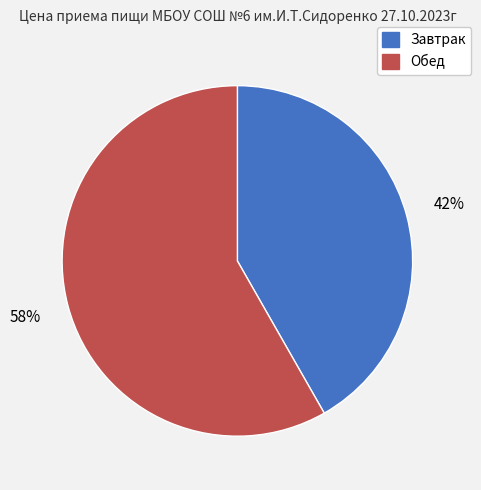

How many slices are in this pie chart?

2